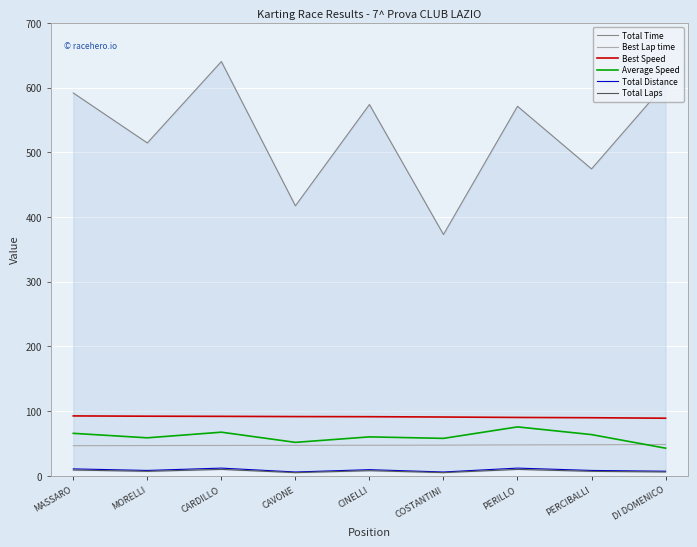

What is the label of the 8th point from the right?

MORELLI